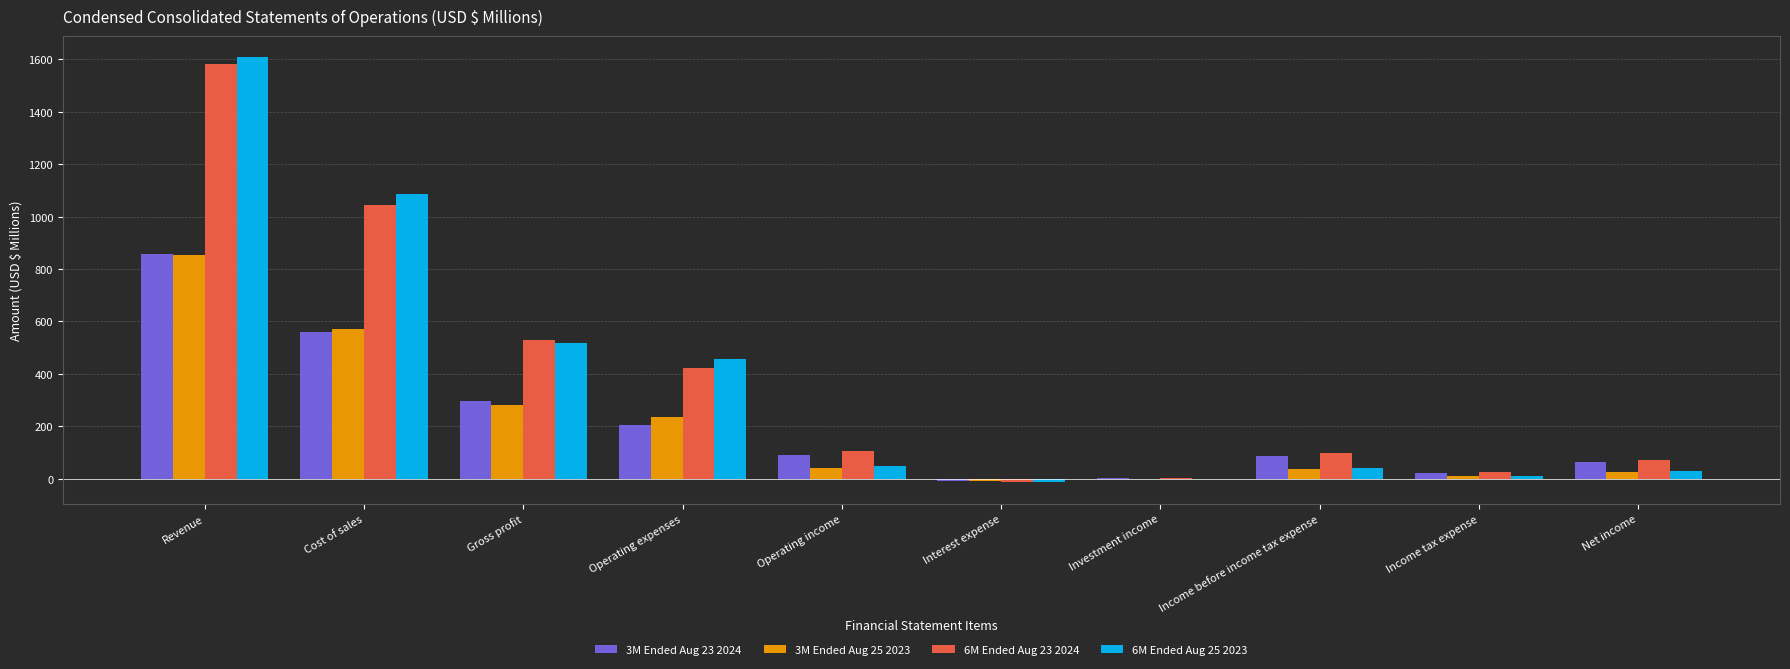

What is the total value across all series at Income before income tax expense?

262.8